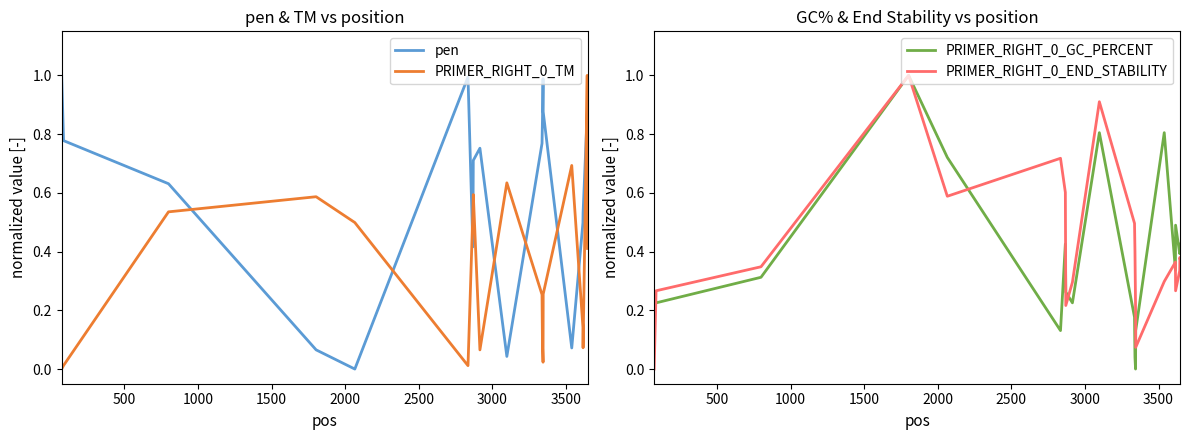

True or false: PRIMER_RIGHT_0_TM and pen cross at least once.

True